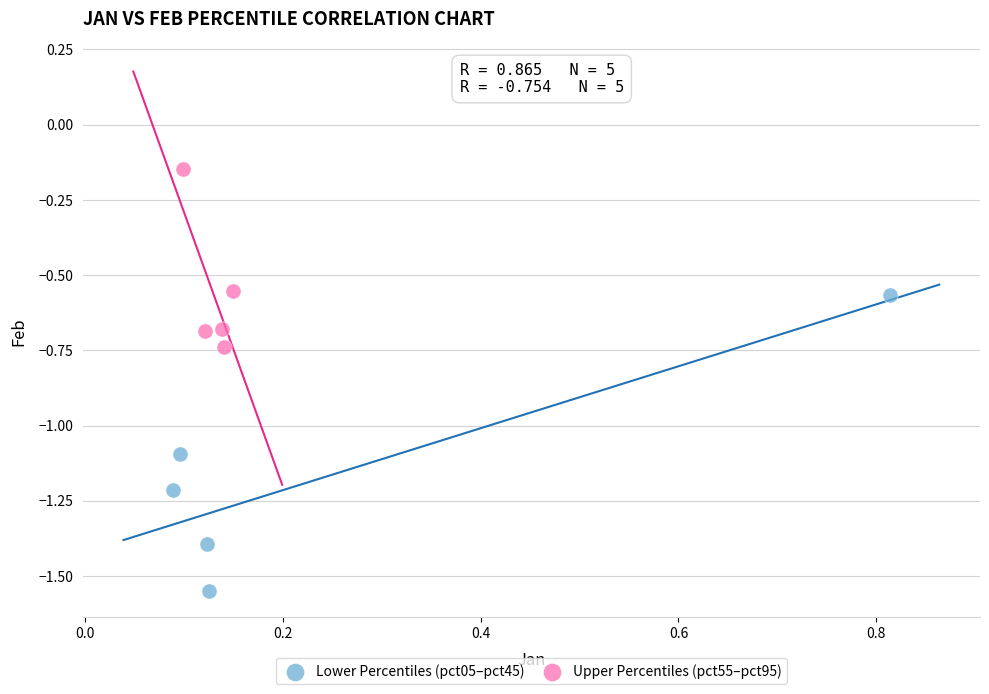

Which series has the largest Y range (max minus min)?

Lower Percentiles (pct05–pct45)